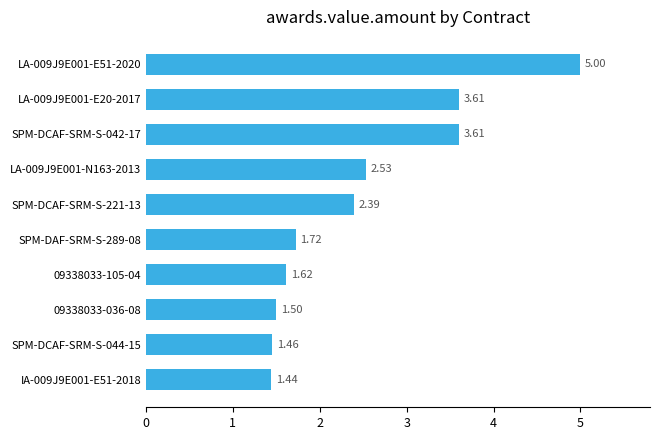

What is the sum of the values at 09338033-105-04 and LA-009J9E001-E51-2020?

6.6